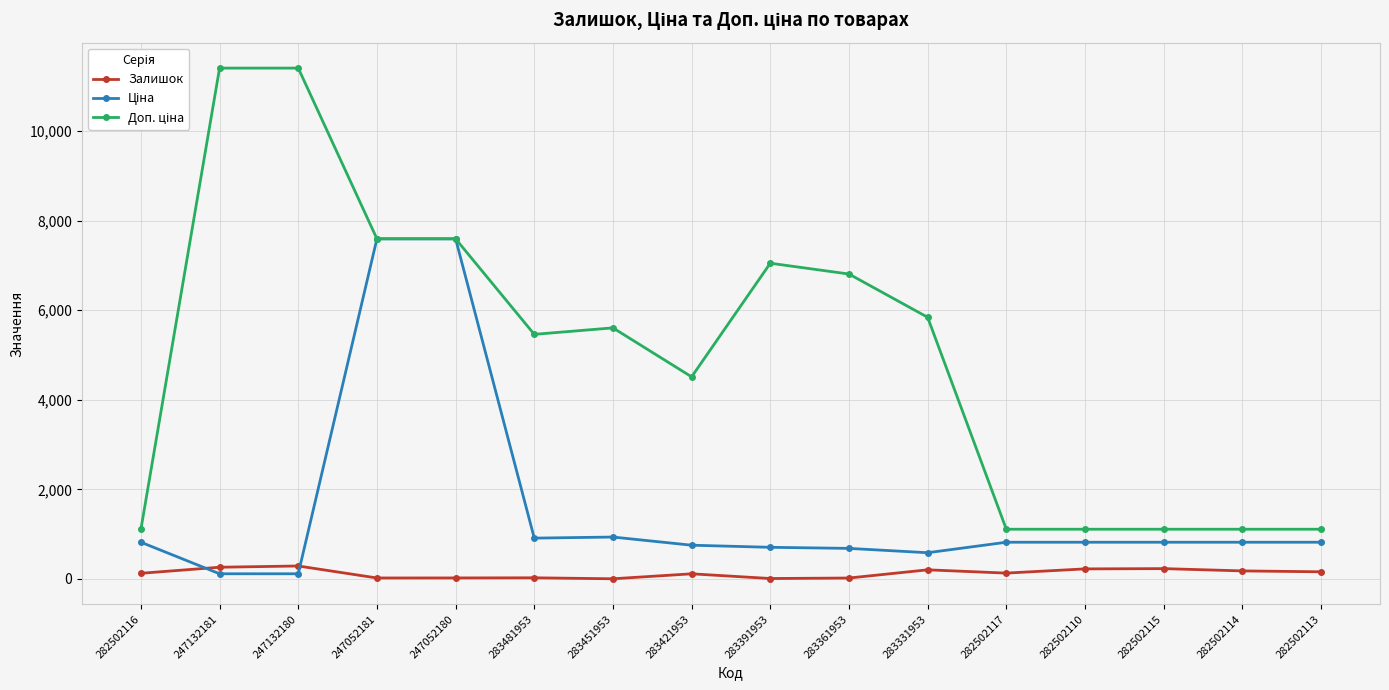

Is it true that Залишок equals 24.0 at 283481953?

True